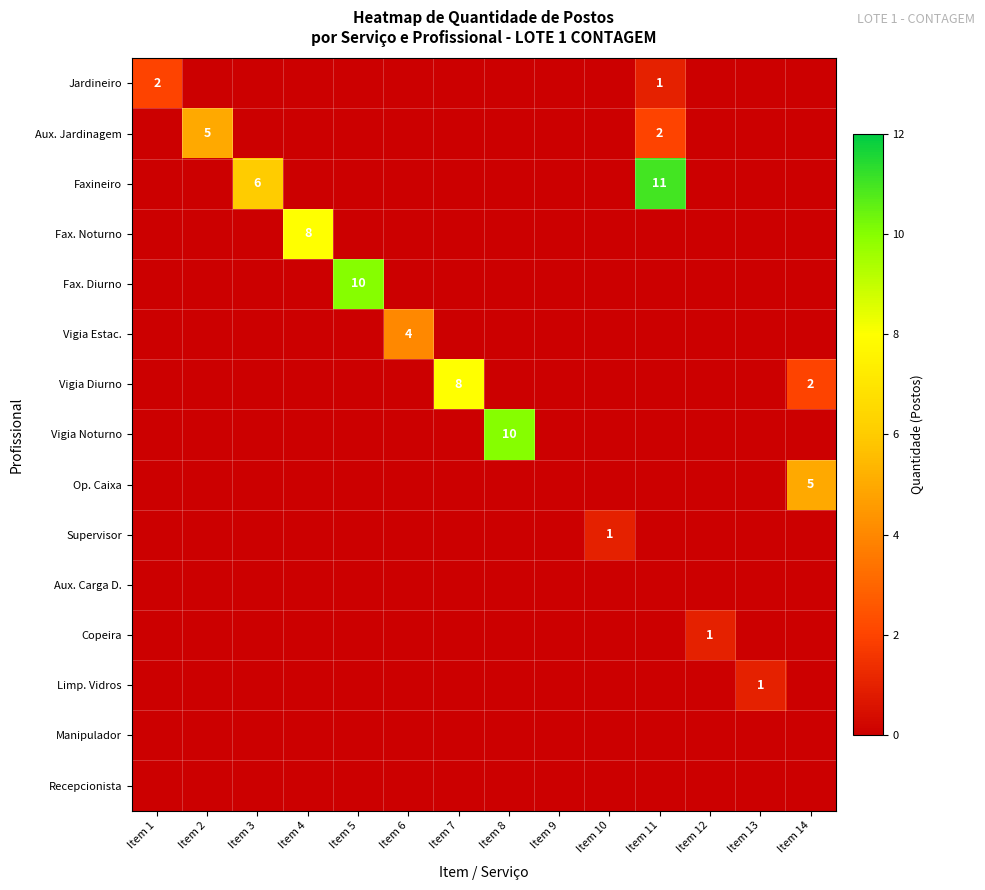

At which category is the sum across all series the highest?

Item 11